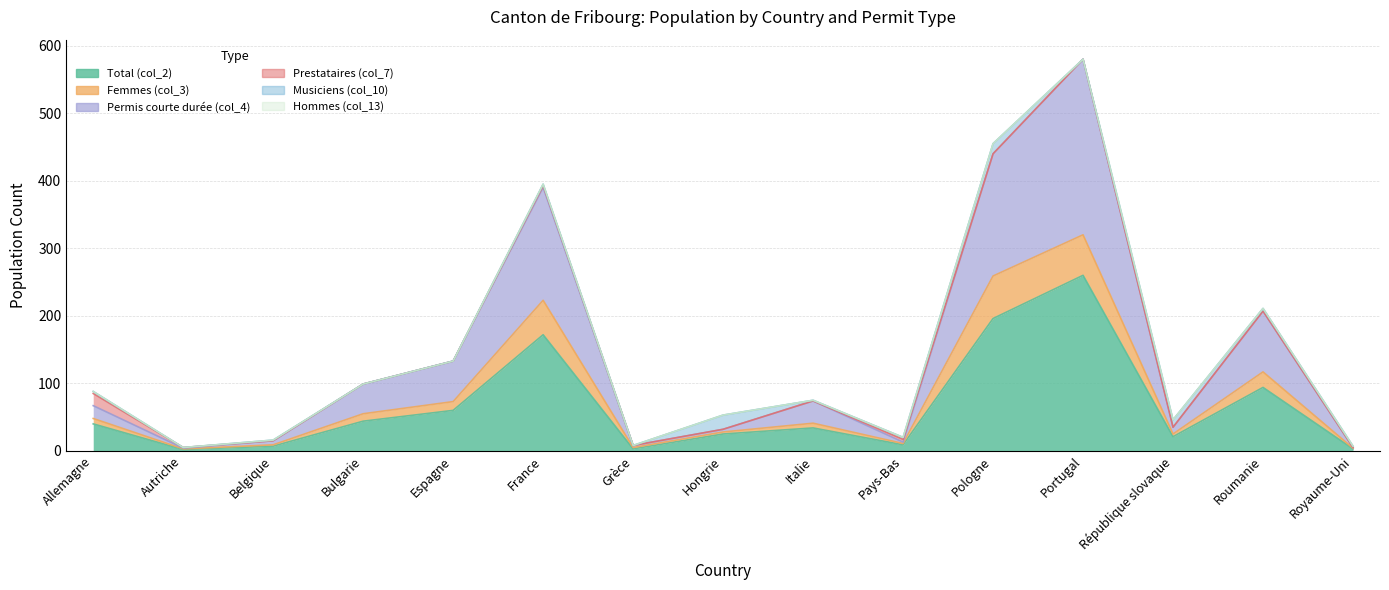

In Permis courte durée (col_4), how many points are lower than both neighbors (excluding endpoints)?

4